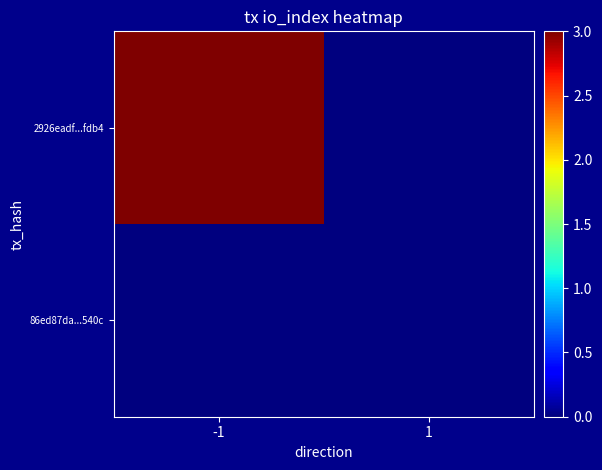

Which series has the largest total across all categories?

2926eadf...fdb4